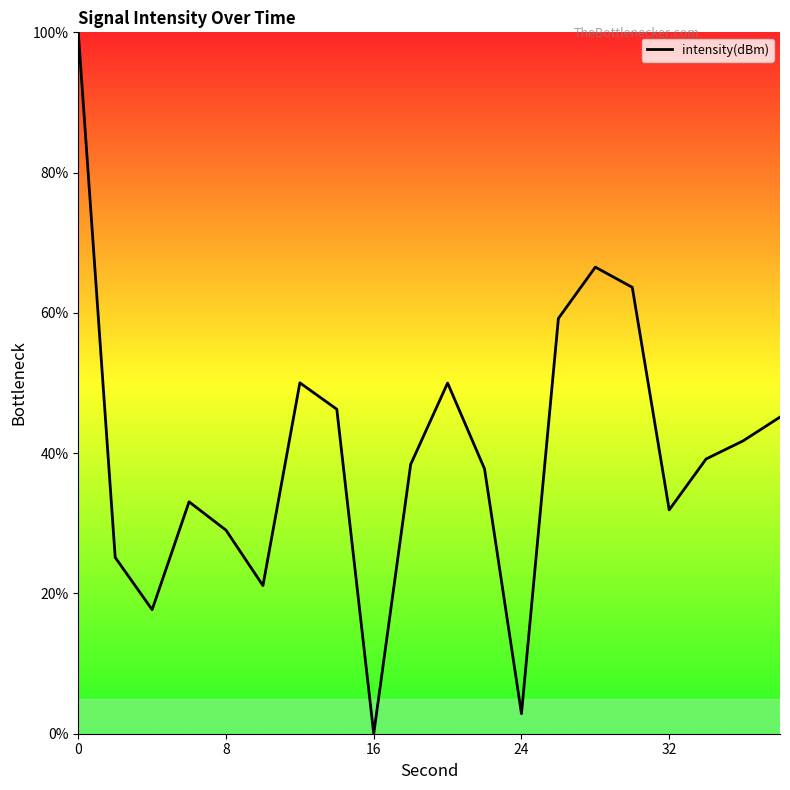

What is the average value?

39.9